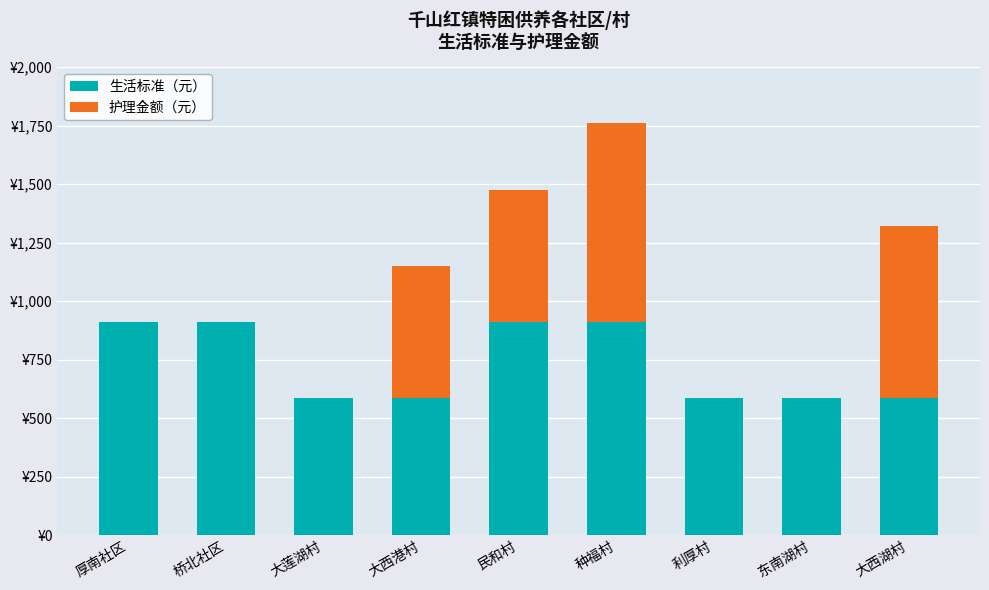

True or false: 护理金额（元） has a value of 281 at 厚南社区.

False